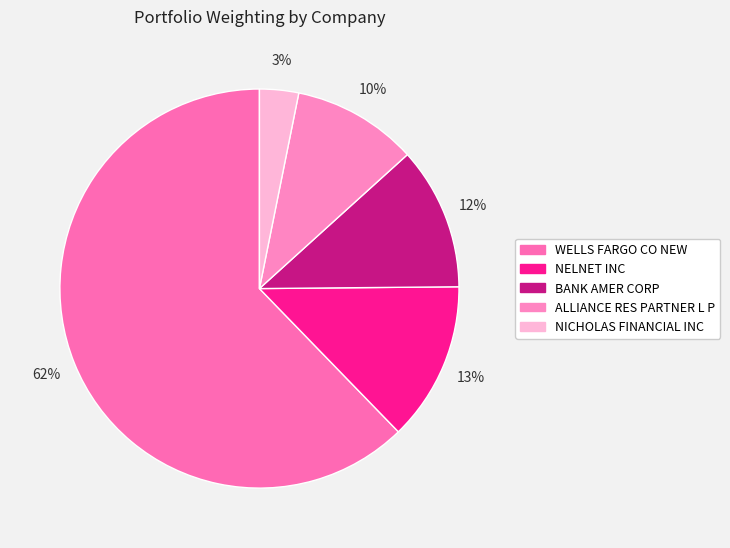

How many segments does this pie chart have?

5